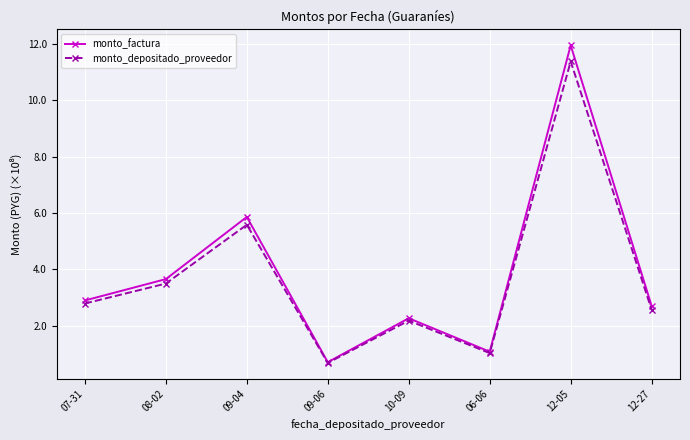

Reading left to right, what are all the values shown in this chart?

monto_factura: 2.9	3.7	5.9	0.7	2.3	1.1	11.9	2.7
monto_depositado_proveedor: 2.8	3.5	5.6	0.7	2.2	1.0	11.4	2.6